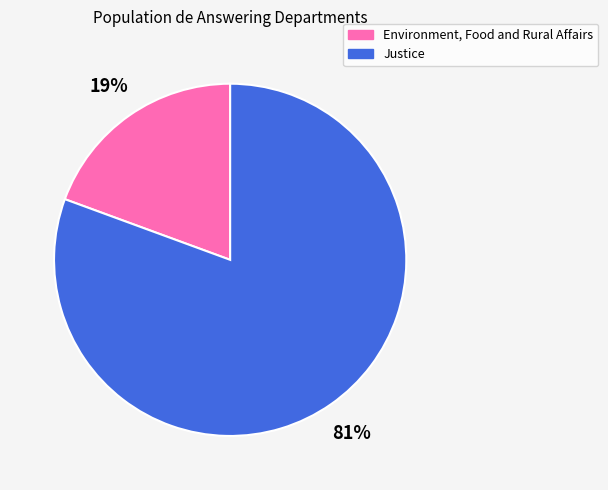

What percentage is the Justice slice, to the nearest percent?

81%